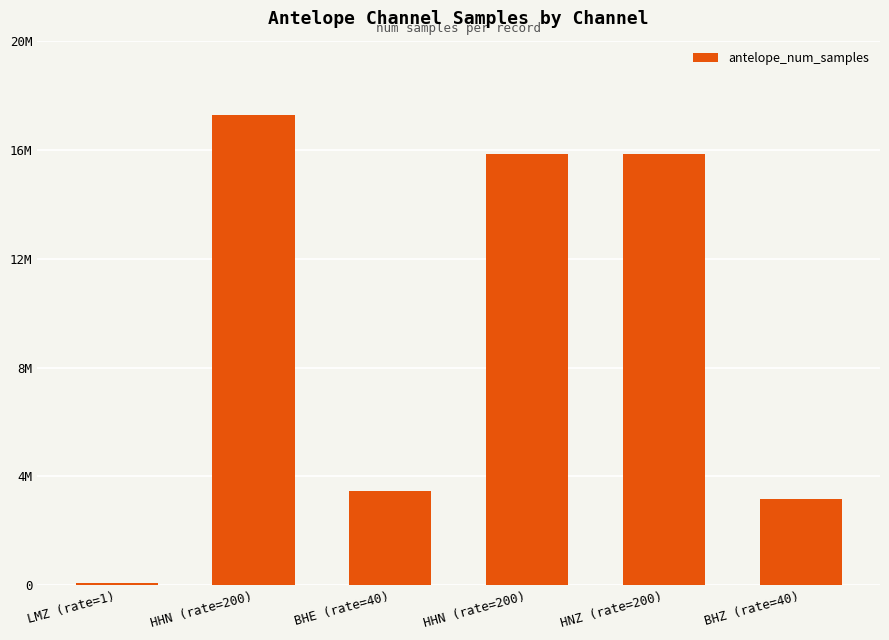

Are the bars horizontal?

No